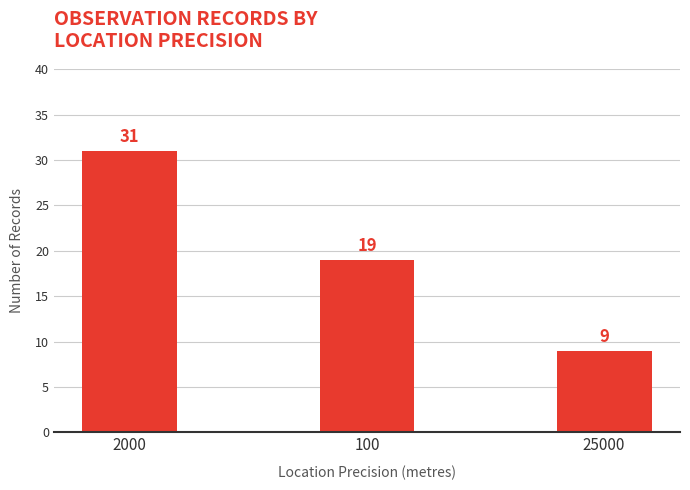

What is the difference between the values at 25000 and 2000?

22